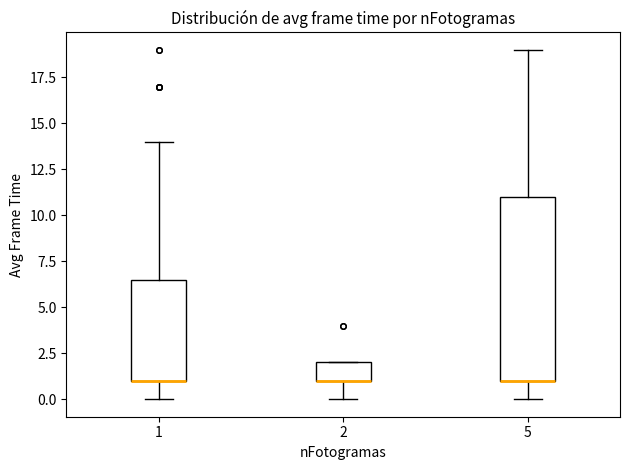

Comparing the boxes themselves (not the whiskers), which one is the tallest?

5